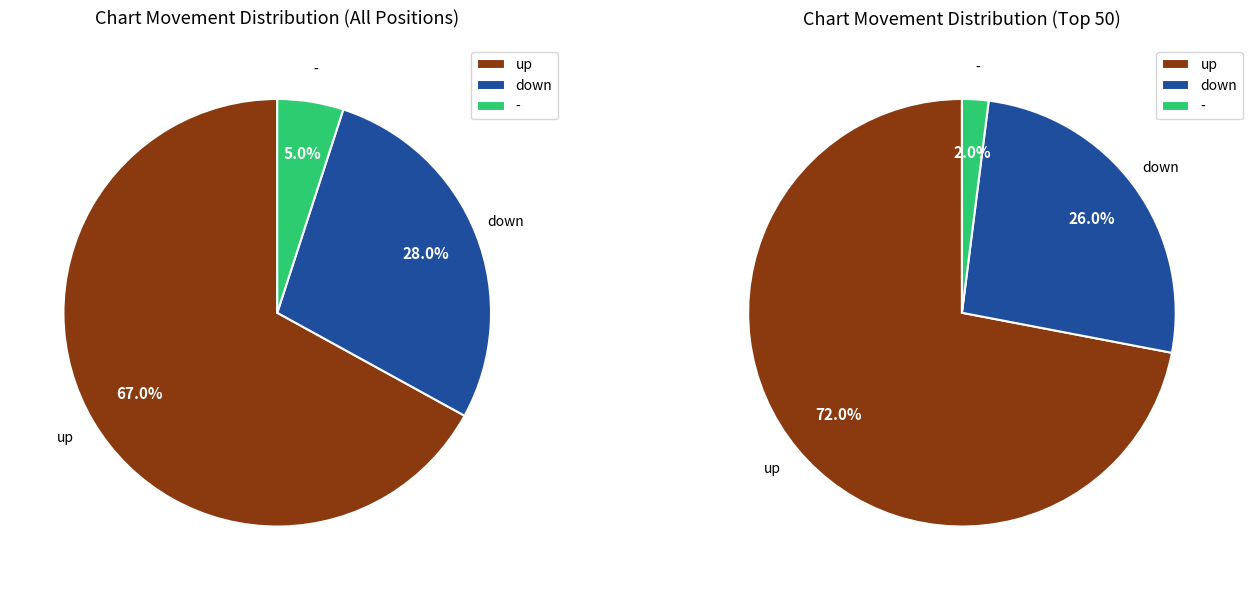

To the nearest percent, what is the average slice percentage?

33%